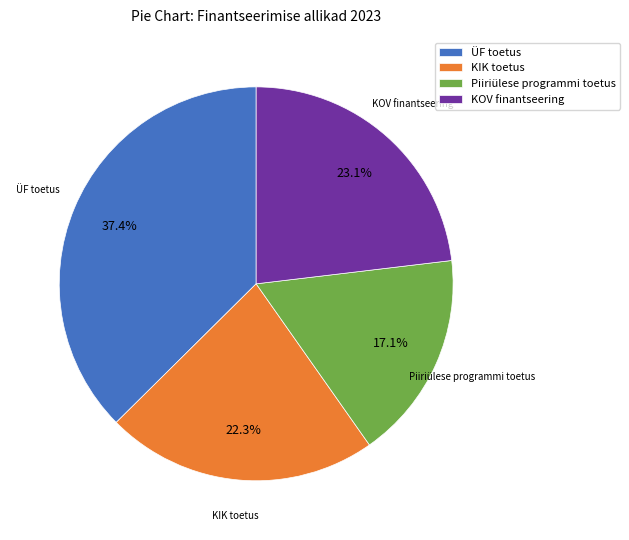

Does any single category account for the majority?

No